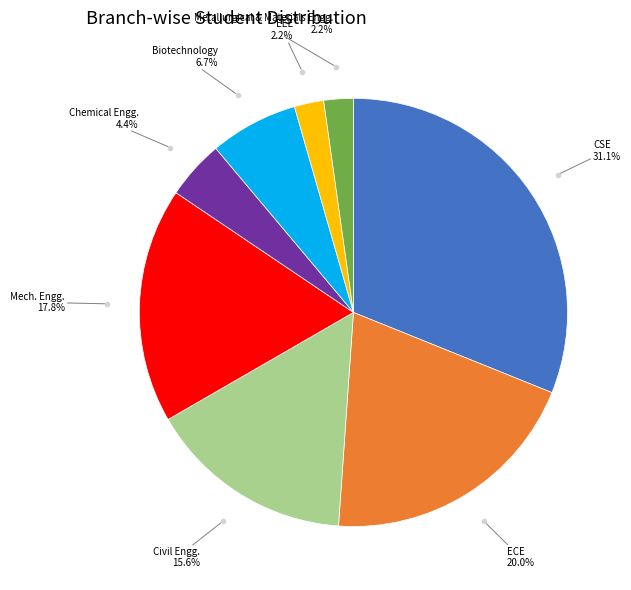

Does any single category account for the majority?

No